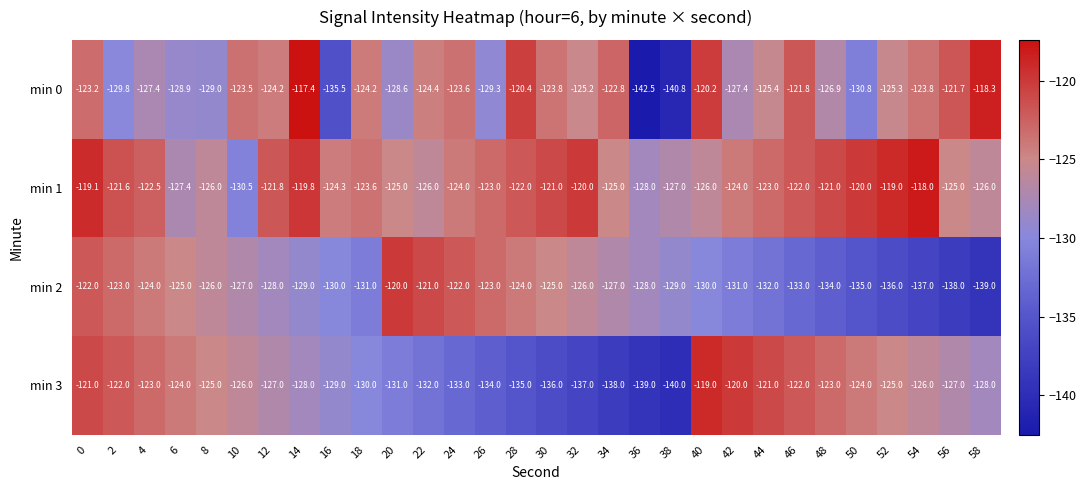

What is the sum of the min 2 values at 56 and 30?

-263.0